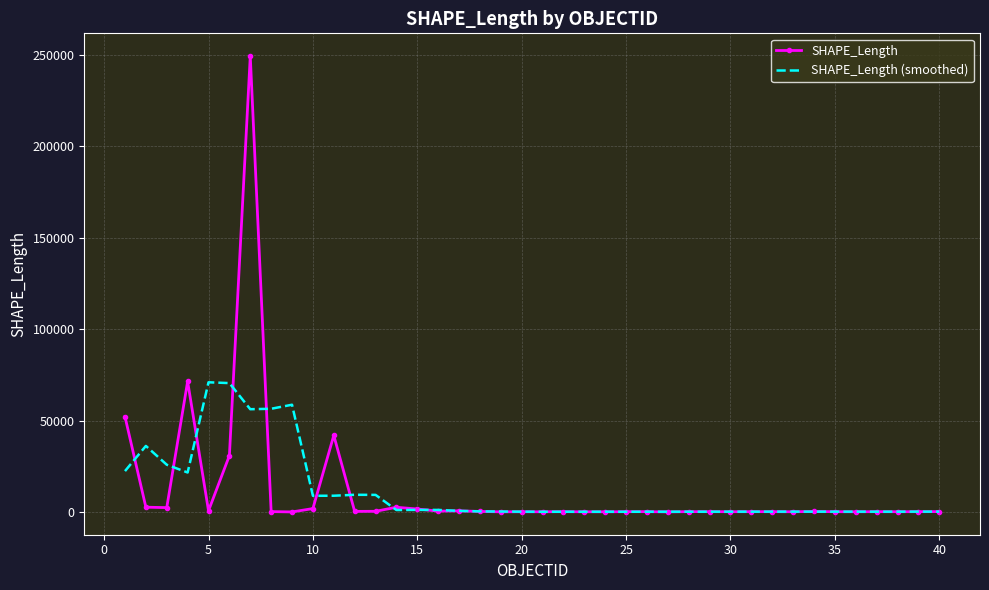

What is the highest value of the SHAPE_Length (smoothed) series?

70904.4